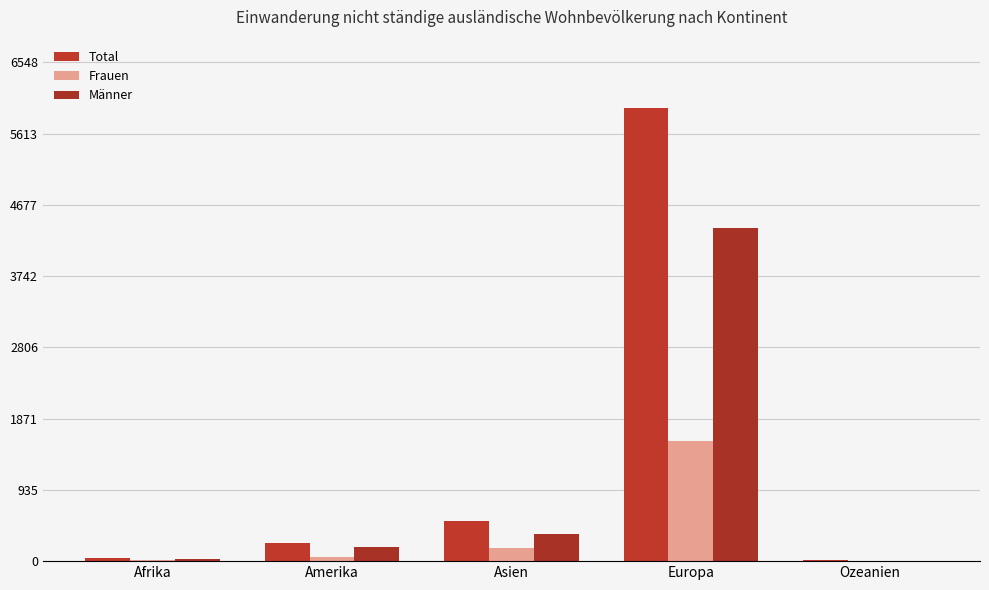

Where is Total nearest to the value 2981?

Asien